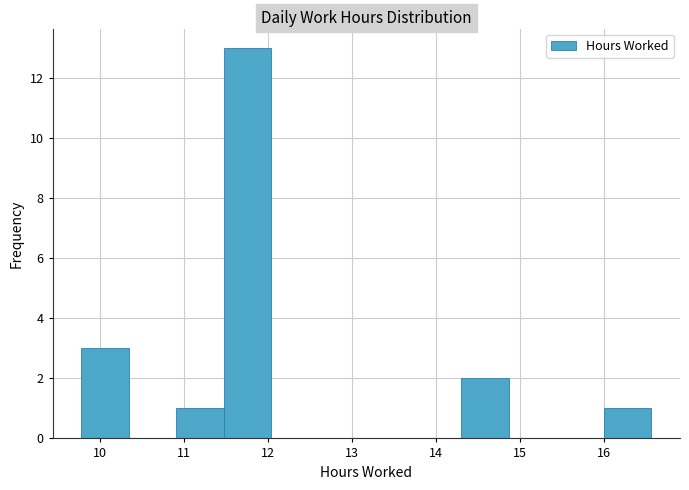

Reading left to right, list every bar in this chart as the range it spans on the x-axis followed by its height. Neither the bar edges nor the heights are printed on the chart, so give them approximately, as read against the axes.

9.8 to 10.3: 3
10.3 to 10.9: 0
10.9 to 11.5: 1
11.5 to 12.0: 13
12.0 to 12.6: 0
12.6 to 13.2: 0
13.2 to 13.7: 0
13.7 to 14.3: 0
14.3 to 14.9: 2
14.9 to 15.4: 0
15.4 to 16.0: 0
16.0 to 16.6: 1